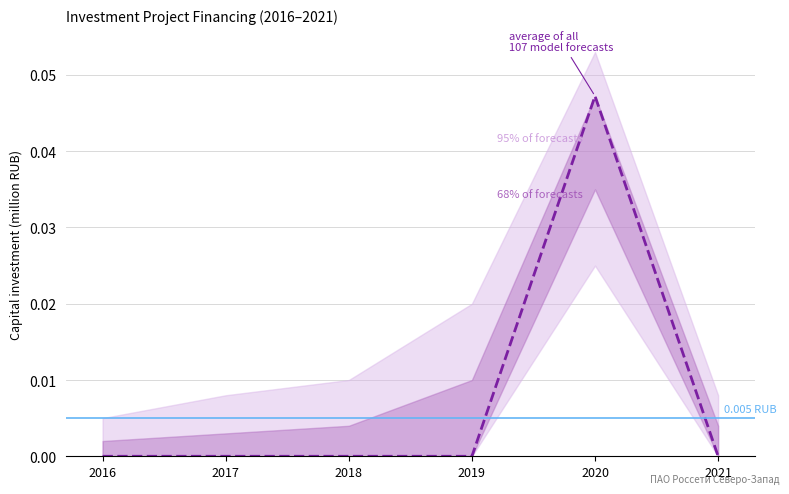

True or false: PIR_Plan has a value of 0.0 at 2019.

False